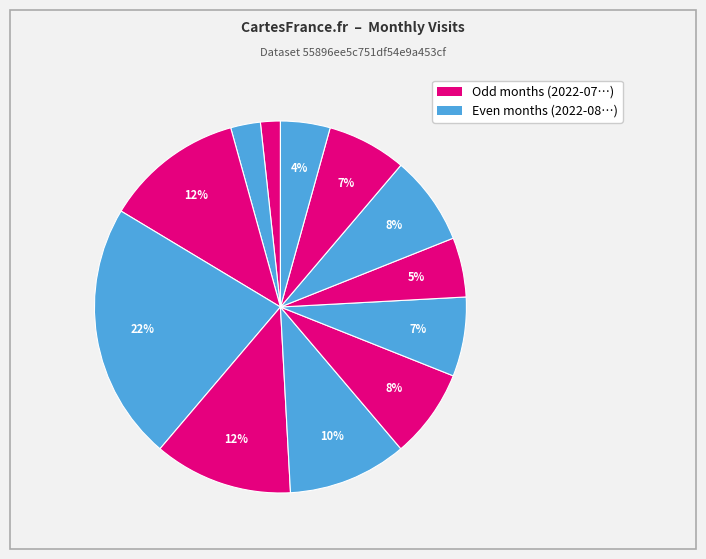

To the nearest percent, what is the average slice percentage?

8%